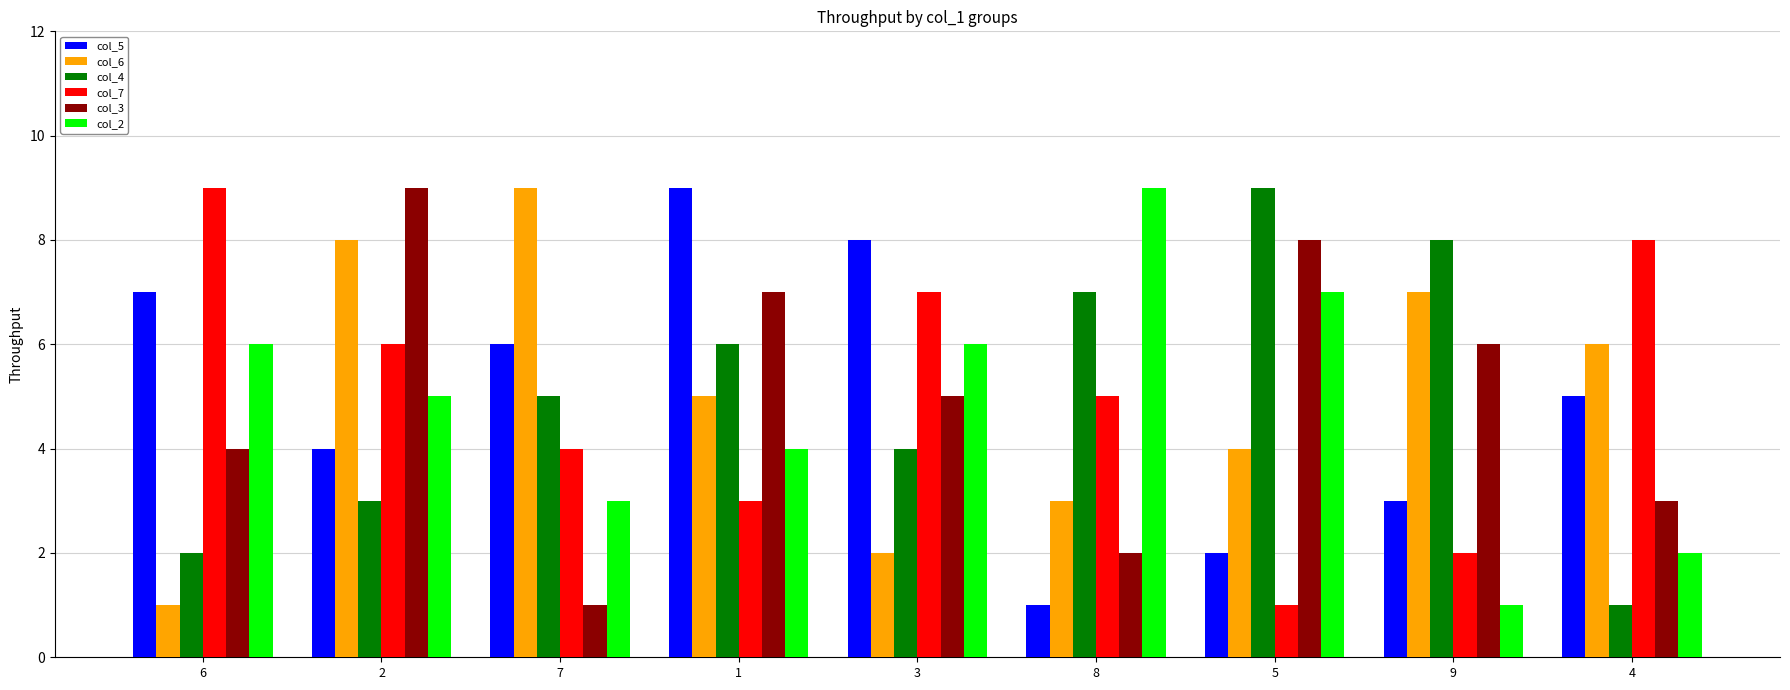

True or false: col_6 has a value of 3 at 8.

True